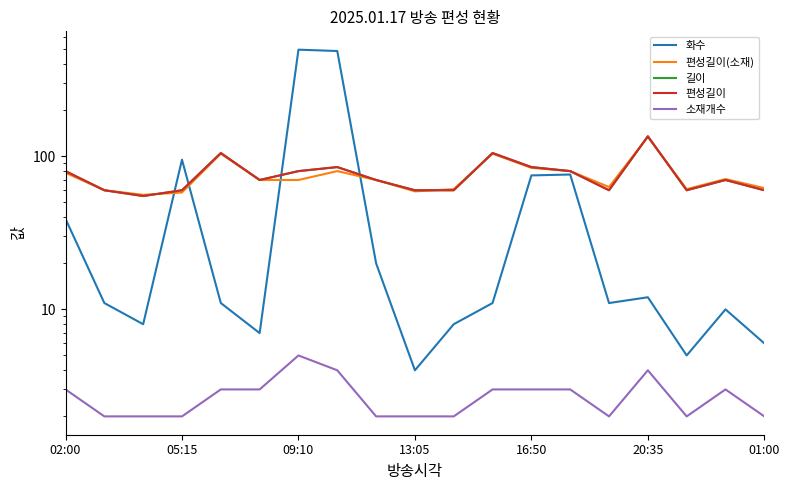

What position from the left is 16:50?

5